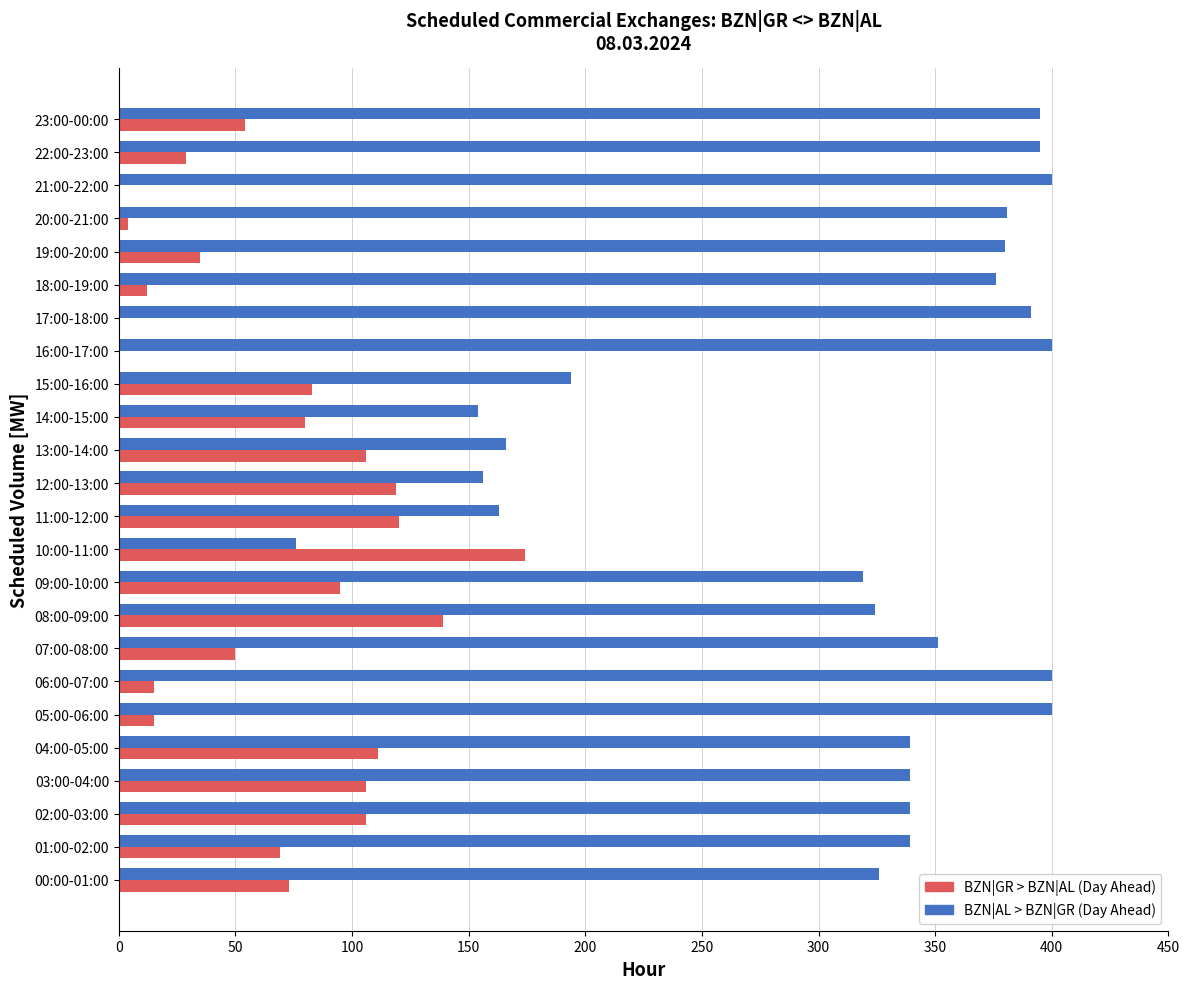

What is the sum of all BZN|GR > BZN|AL (Day Ahead) values?

1595